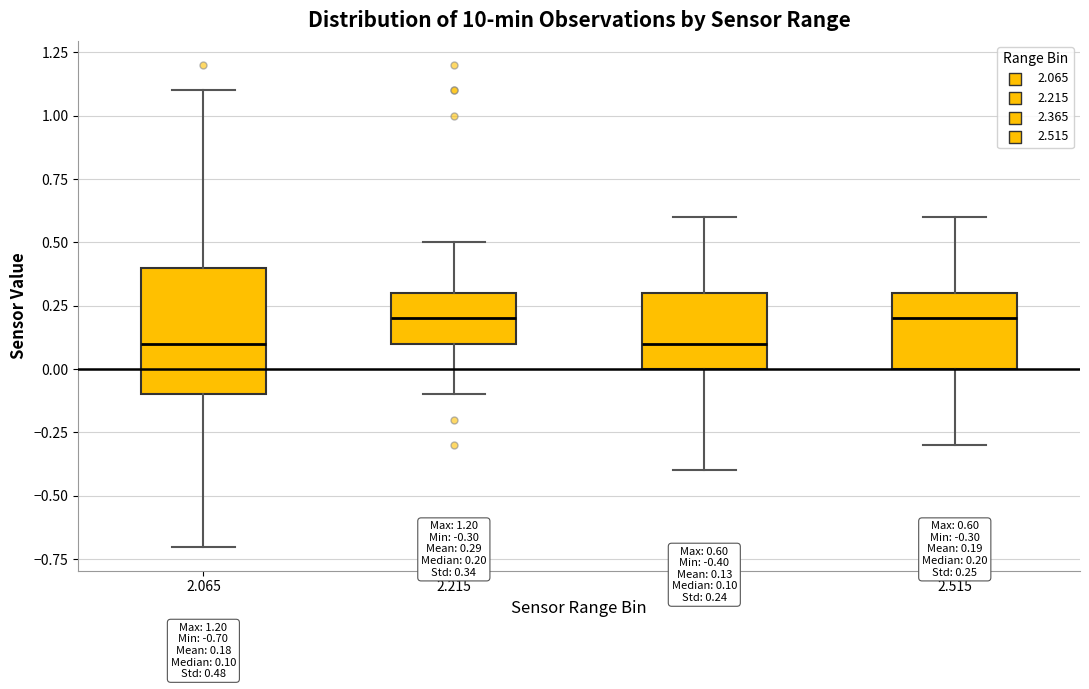

Comparing the boxes themselves (not the whiskers), which one is the tallest?

2.065